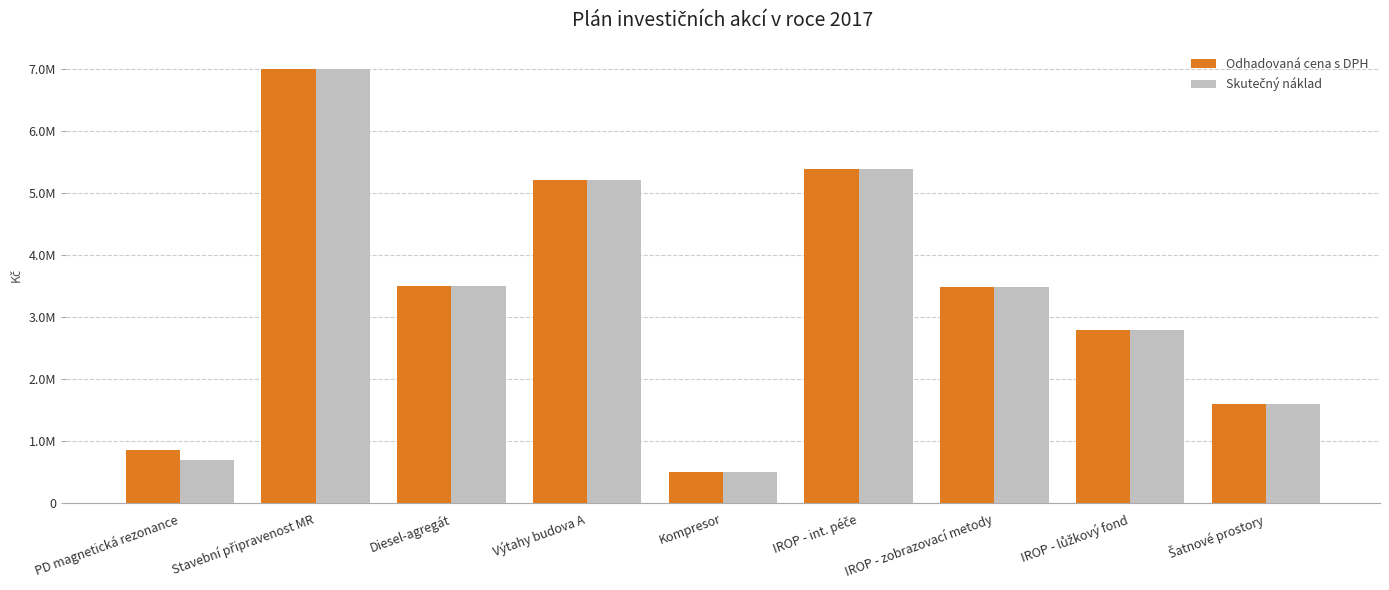

Does the chart contain stacked bars?

No